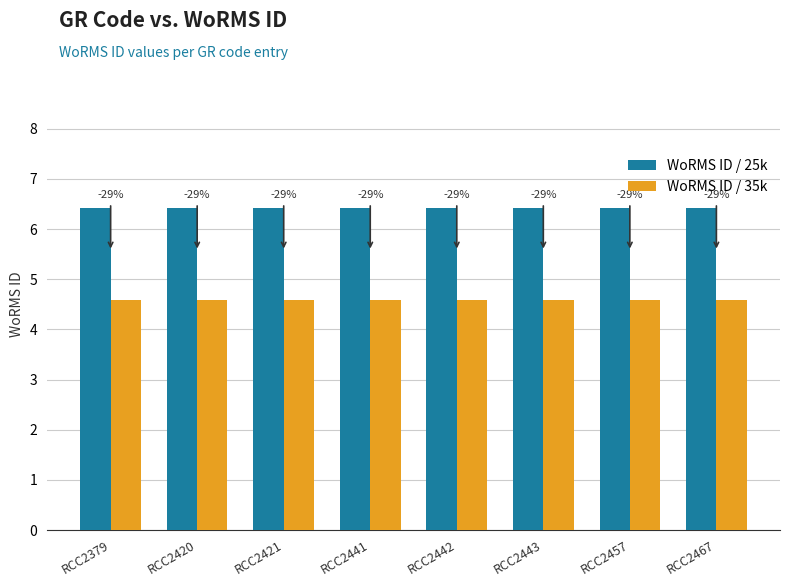

What is the minimum value for WoRMS ID / 25k?

6.4